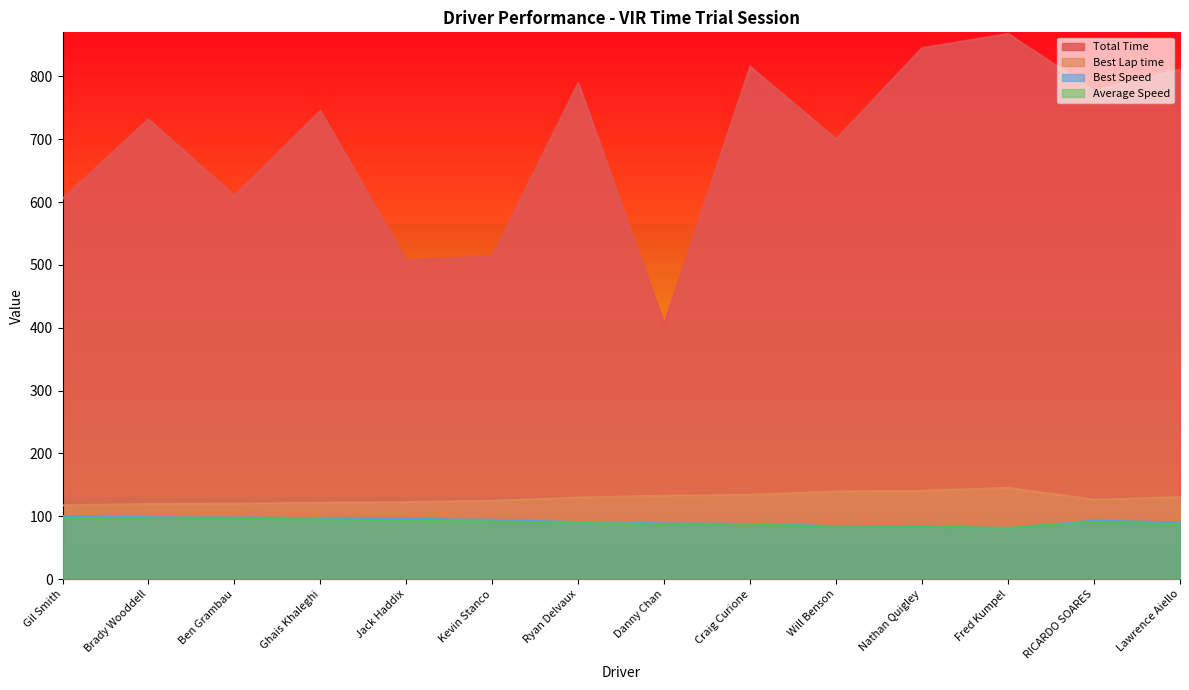

Reading right to left, what are all the values shown in this chart?

Total Time: 810.7	777.2	867.4	844.9	700.0	815.2	405.5	789.3	513.7	507.1	745.0	609.8	731.5	604.9
Best Lap time: 130.4	126.5	145.1	140.6	139.5	134.2	132.7	129.7	124.7	122.5	121.5	119.9	119.5	117.3
Best Speed: 90.3	93.0	81.1	83.7	84.4	87.7	88.7	90.7	94.4	96.1	96.9	98.2	98.5	100.3
Average Speed: 87.1	90.9	81.4	83.6	84.1	86.6	87.1	89.5	91.7	92.8	94.8	96.5	96.6	97.3